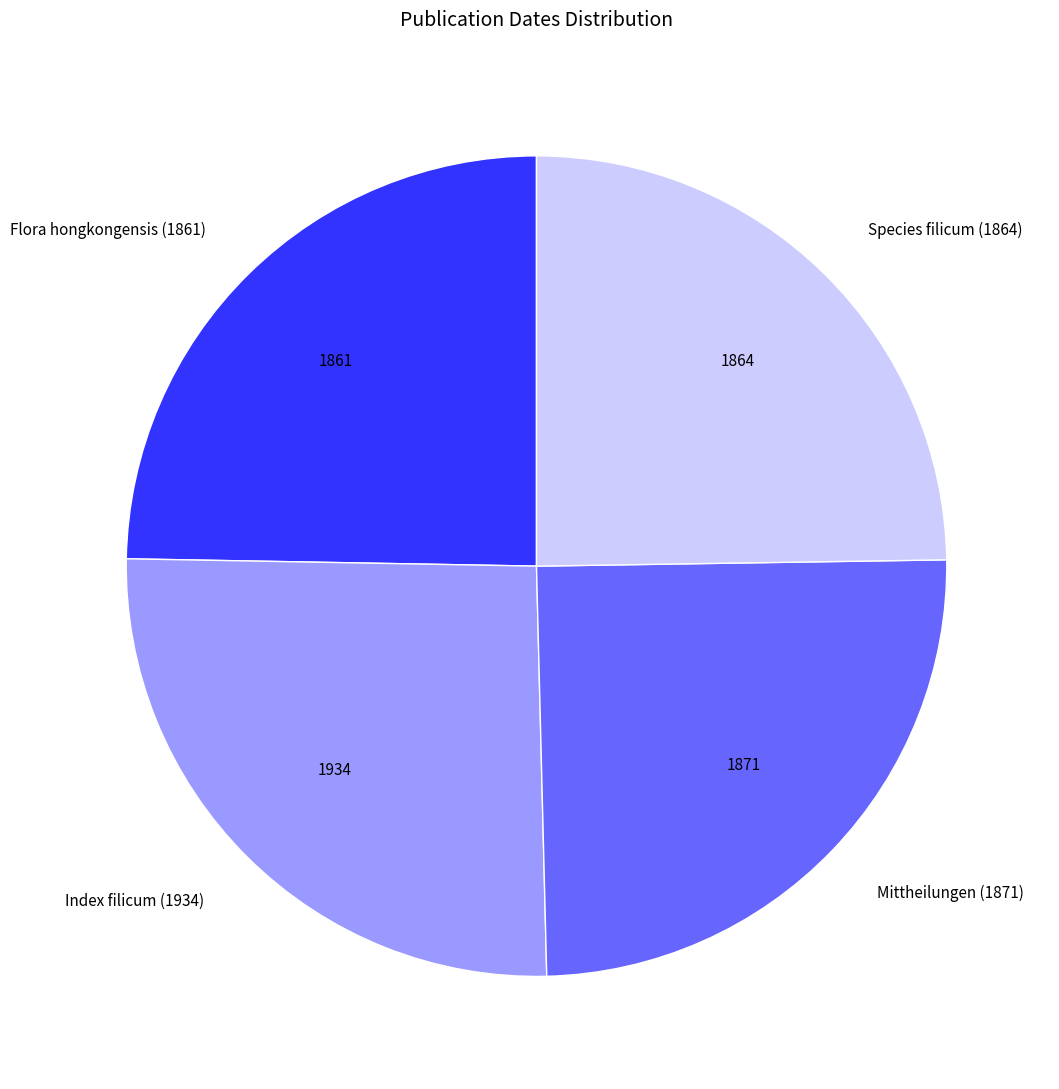

Does Species filicum (1864) account for over 50% of the chart?

No